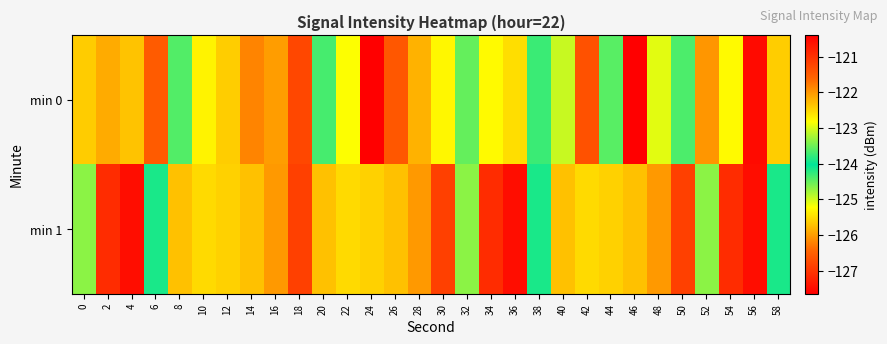

Which series has the largest total across all categories?

min 0